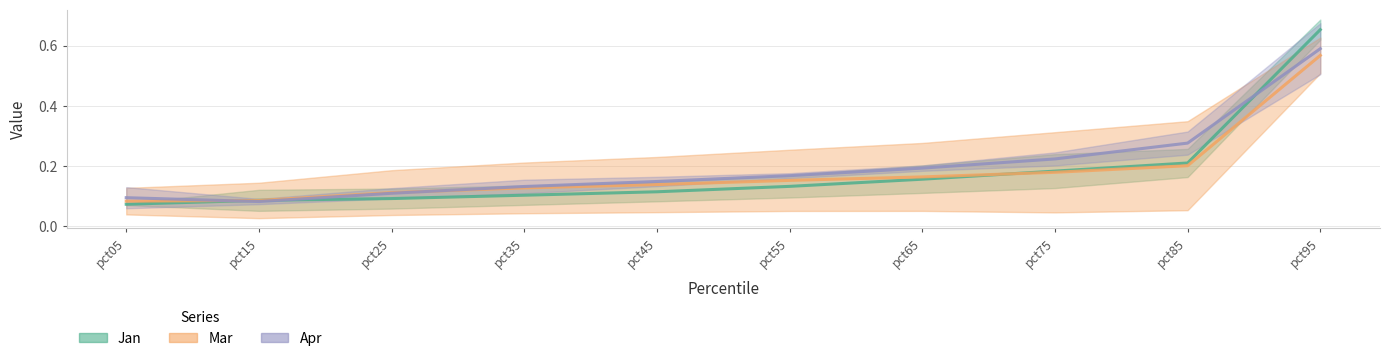

How many data points does each series have?

10